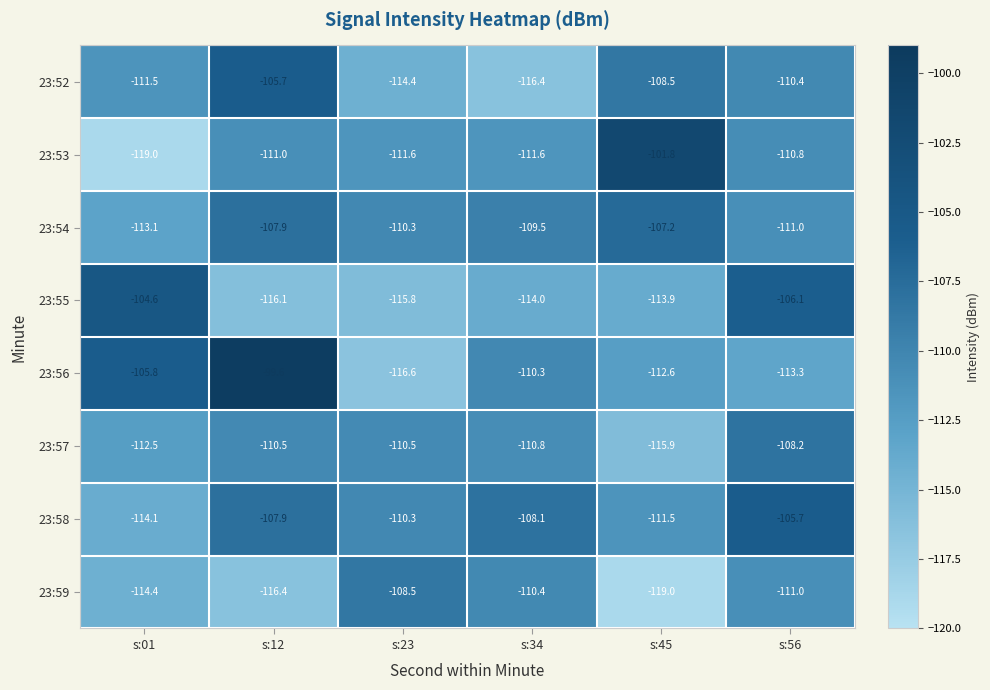

How many data points in 23:57 are above -110?

1